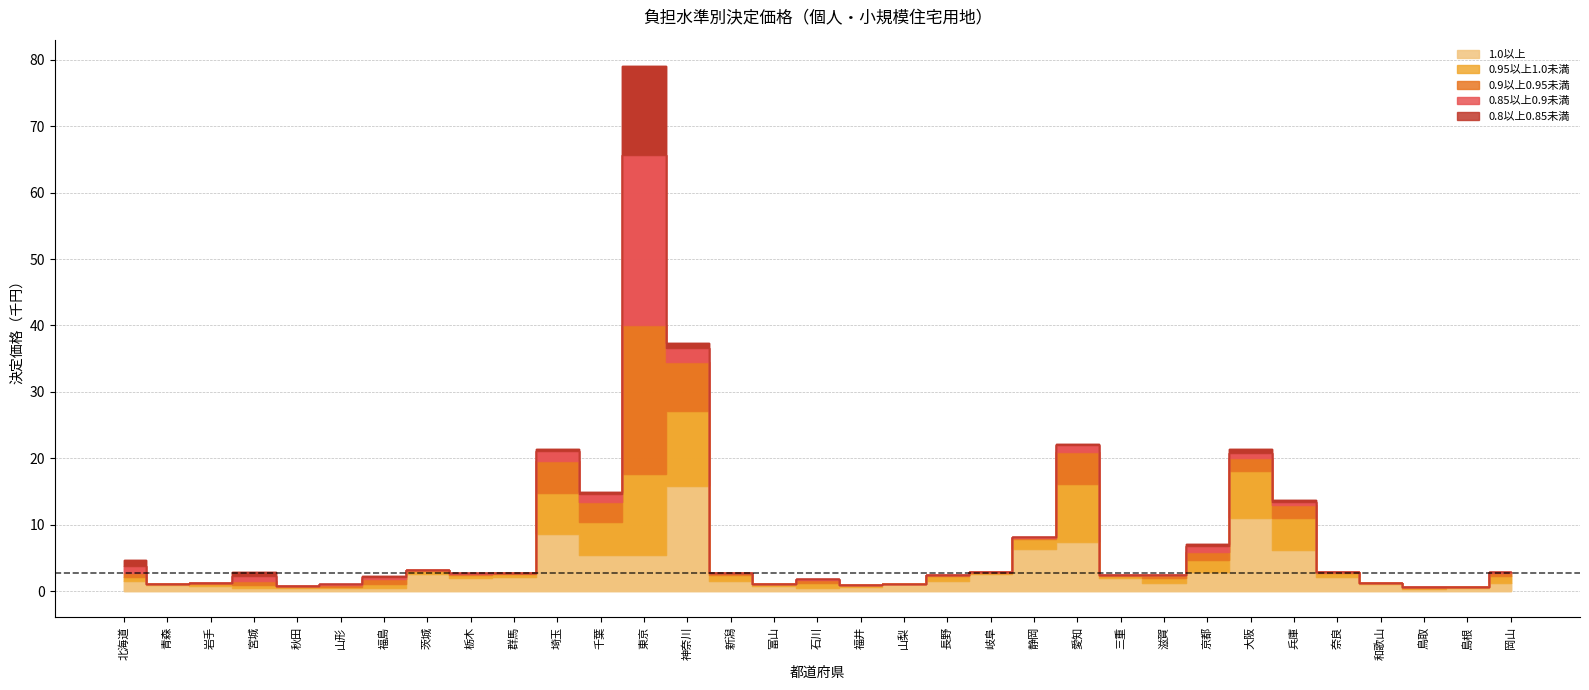

Reading left to right, transcribe all the data shown in this chart.

1.0以上: 北海道=1547259212	青森=852916489	岩手=714507529	宮城=532918716	秋田=440069448	山形=406386565	福島=525049549	茨城=2519081857	栃木=1922542829	群馬=2181133918	埼玉=8628759377	千葉=5373592583	東京=5445802062	神奈川=15857029772	新潟=1580841656	富山=738645096	石川=471457819	福井=659761765	山梨=1019098412	長野=1527567867	岐阜=2563774629	静岡=6328918081	愛知=7369205195	三重=1912550443	滋賀=1244659944	京都=2843801564	大阪=11054357928	兵庫=6194008548	奈良=2069219657	和歌山=1093571604	鳥取=376728527	島根=534090607	岡山=1263146853
0.95以上1.0未満: 北海道=576242222	青森=154150191	岩手=313555342	宮城=417162648	秋田=180830803	山形=243788164	福島=609069262	茨城=548661526	栃木=543303741	群馬=384948464	埼玉=6183639615	千葉=5067156604	東京=12192357136	神奈川=11293454705	新潟=862133139	富山=266609278	石川=684670277	福井=202505292	山梨=46550675	長野=752641988	岐阜=233554437	静岡=1540624882	愛知=8825957480	三重=431047797	滋賀=795944677	京都=1843051226	大阪=7075105689	兵庫=4819002021	奈良=726808931	和歌山=158441985	鳥取=154891408	島根=111938452	岡山=992660517
0.9以上0.95未満: 北海道=585944839	青森=26873064	岩手=137035951	宮城=539797646	秋田=87081087	山形=194348632	福島=678209512	茨城=80370996	栃木=175412602	群馬=114297347	埼玉=4848774784	千葉=3021362991	東京=22452422440	神奈川=7400390617	新潟=247995108	富山=71209763	石川=492395661	福井=35243653	山梨=12260497	長野=160932500	岐阜=26299583	静岡=197617295	愛知=4797420424	三重=38554433	滋賀=341235183	京都=1133976380	大阪=1853006829	兵庫=1919579994	奈良=91537021	和歌山=19091468	鳥取=23677510	島根=2379493	岡山=438721204
0.85以上0.9未満: 北海道=1025700650	青森=8474316	岩手=42965955	宮城=714810614	秋田=5384607	山形=211072723	福島=311982452	茨城=22390143	栃木=33285685	群馬=30847059	埼玉=1388245632	千葉=1089719400	東京=25635148747	神奈川=2054604852	新潟=57591504	富山=28151078	石川=132791236	福井=3067066	山梨=2558703	長野=8717014	岐阜=2380657	静岡=59334130	愛知=944802072	三重=13954328	滋賀=45027900	京都=900978365	大阪=801416051	兵庫=544600714	奈良=13745053	和歌山=1969632	鳥取=2451864	島根=618373	岡山=226864028
0.8以上0.85未満: 北海道=983037901	青森=1181764	岩手=8610563	宮城=712566117	秋田=988217	山形=4369879	福島=121783901	茨城=12444696	栃木=3646664	群馬=10949786	埼玉=409477168	千葉=319564103	東京=13358622023	神奈川=722708623	新潟=12252755	富山=9751867	石川=30935818	福井=4341435	山梨=648089	長野=3953655	岐阜=1313416	静岡=14954464	愛知=252115075	三重=2834784	滋賀=23222217	京都=444198005	大阪=583077059	兵庫=212612828	奈良=4490441	和歌山=817895	鳥取=1244601	島根=170360	岡山=12208476